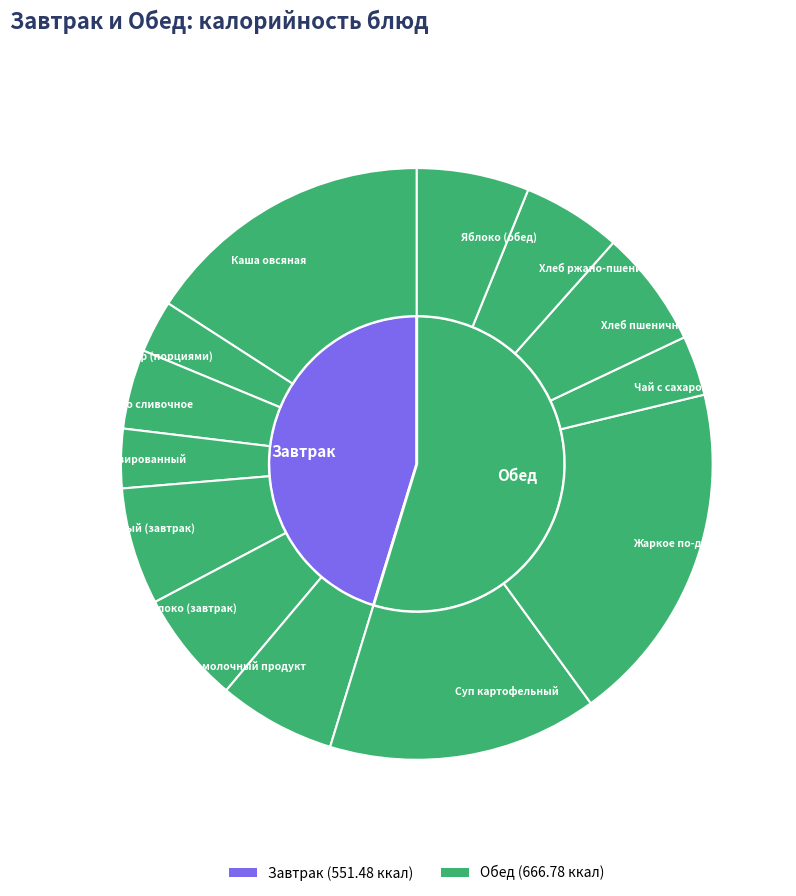

What is the smallest slice in the pie chart?

Сыр (порциями)